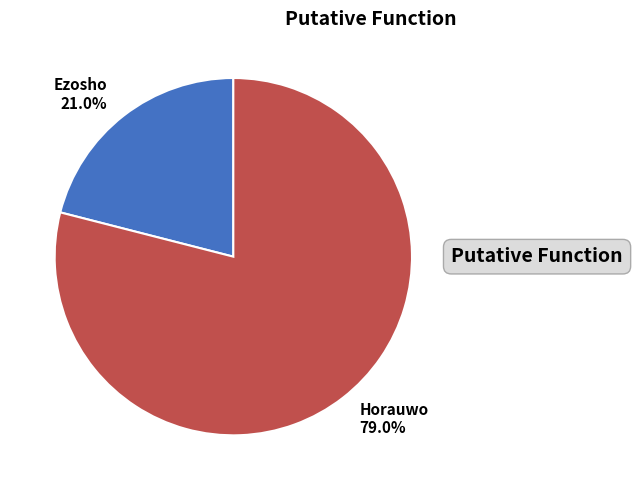

The Horauwo slice represents 88% of the pie. True or false?

False